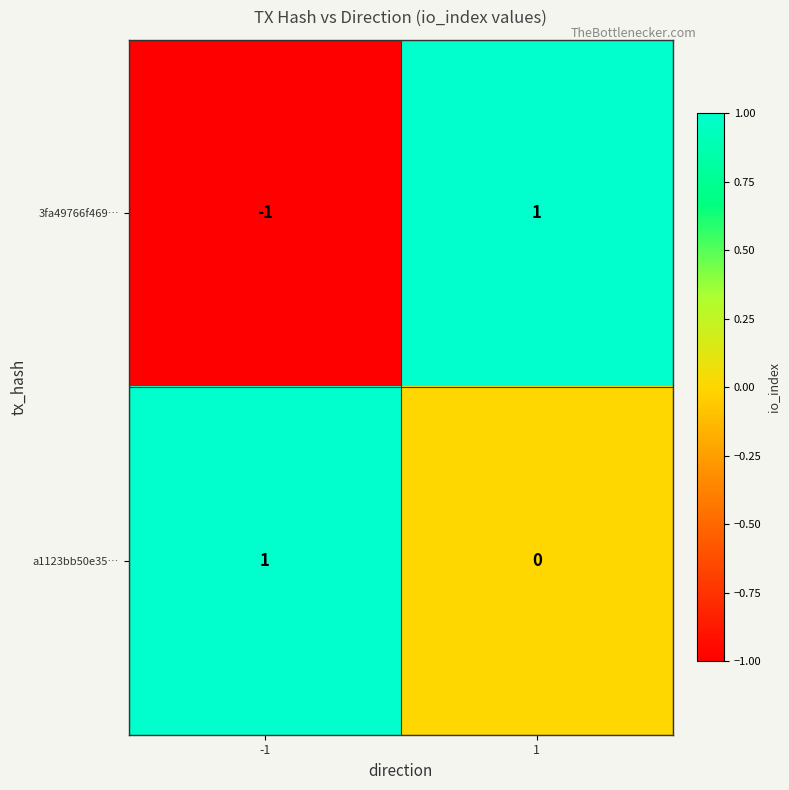

List the labels in order of a1123bb50e35… value, largest first.

-1, 1